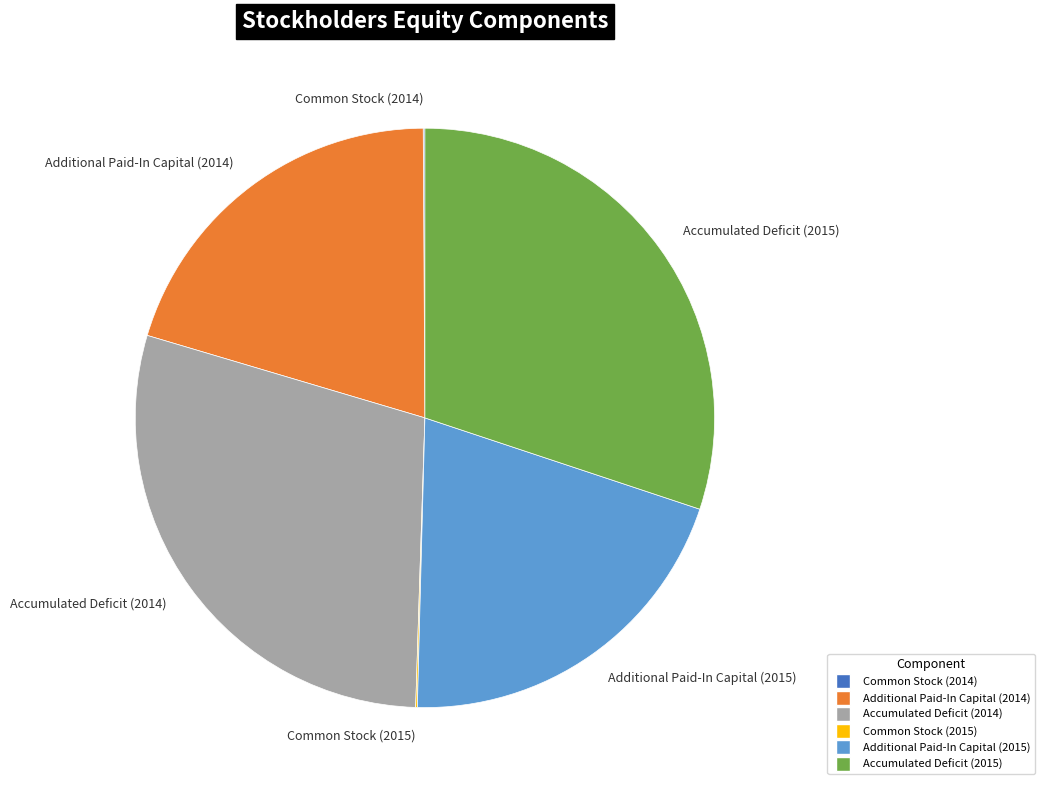

Is Additional Paid-In Capital (2015) the majority of the pie?

No